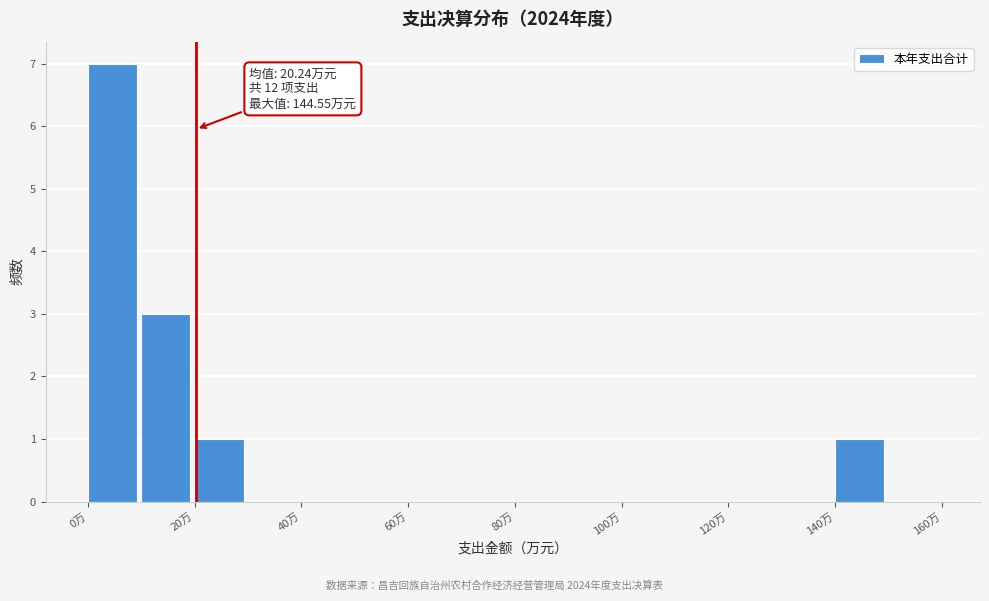

Which range on the x-axis has the tallest bar?

0 to 10